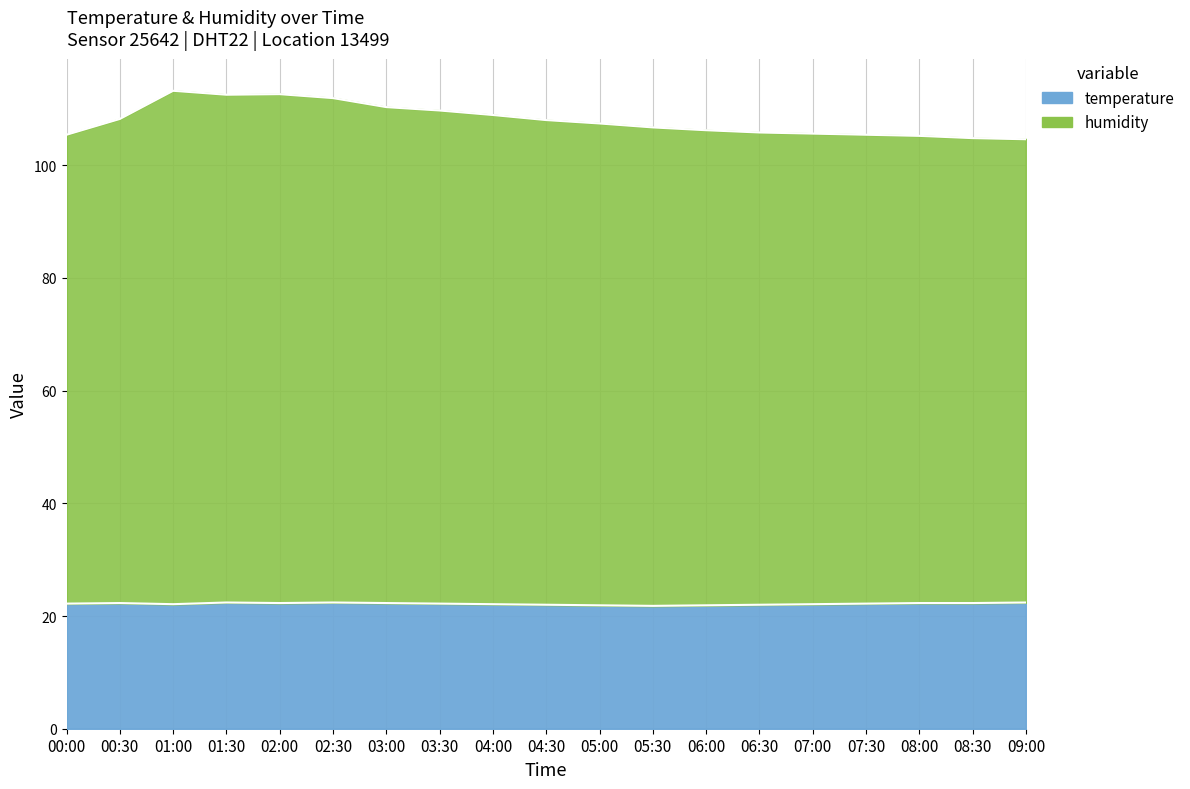

Is the value of temperature at 00:00 greater than the value of humidity at 08:30?

No